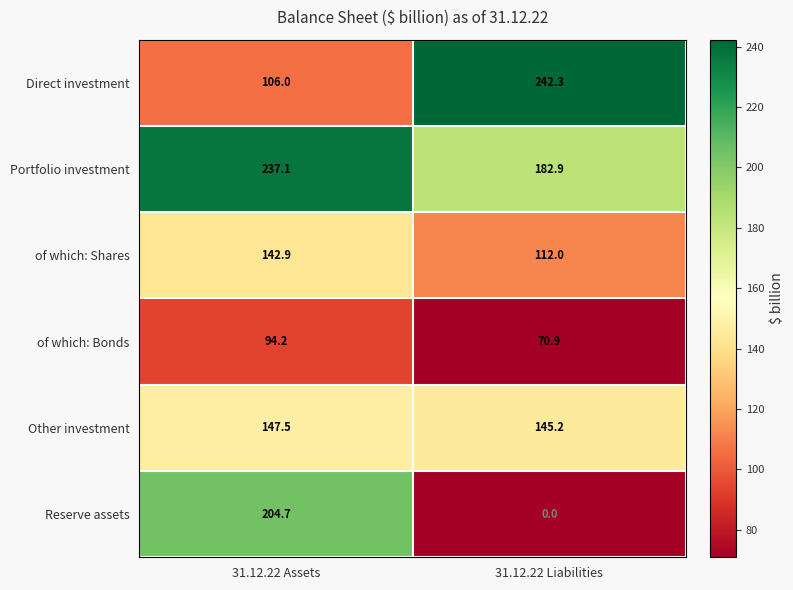

At which category does the chart reach its peak across all series?

31.12.22 Liabilities